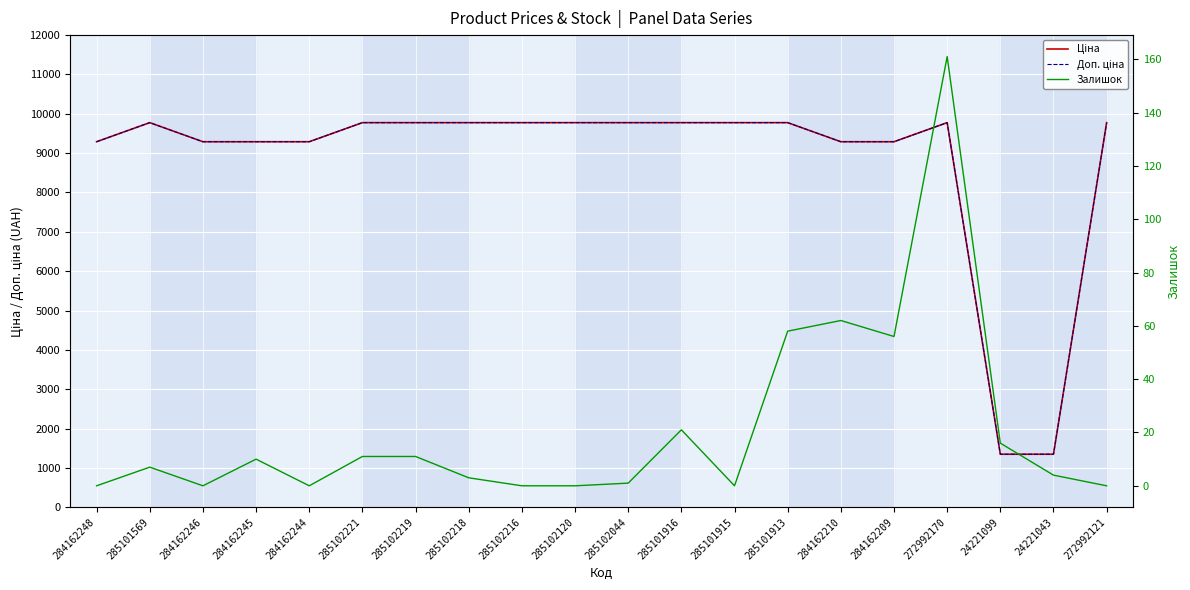

Which series has the largest total across all categories?

Доп. ціна